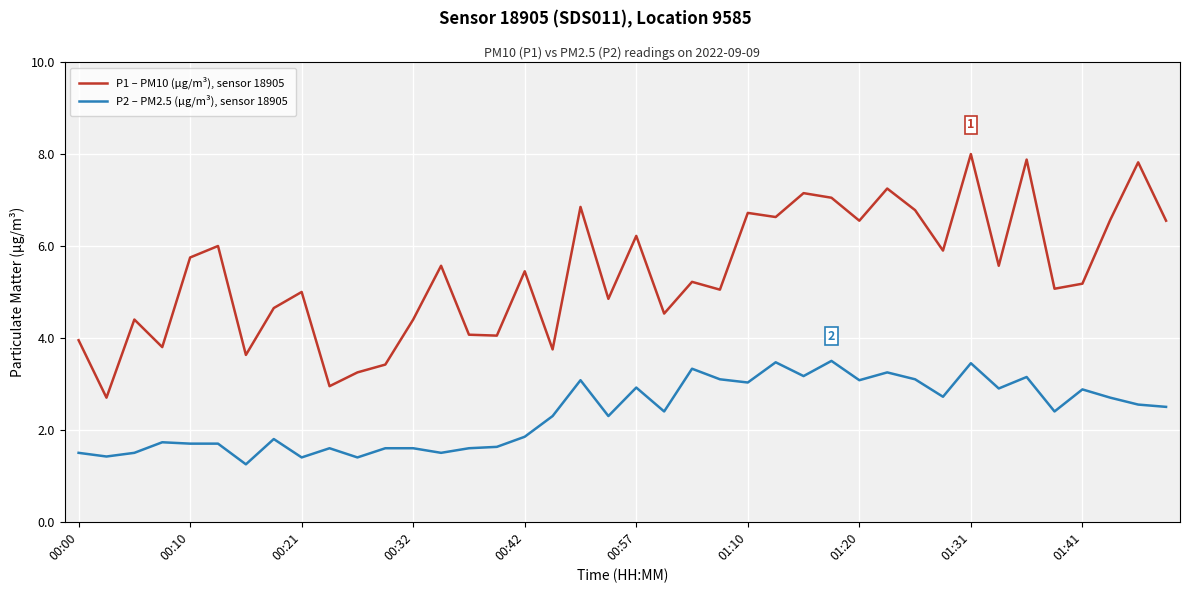

What is the difference between the maximum and minimum values in the P1 – PM10 (µg/m³), sensor 18905 series?

5.3